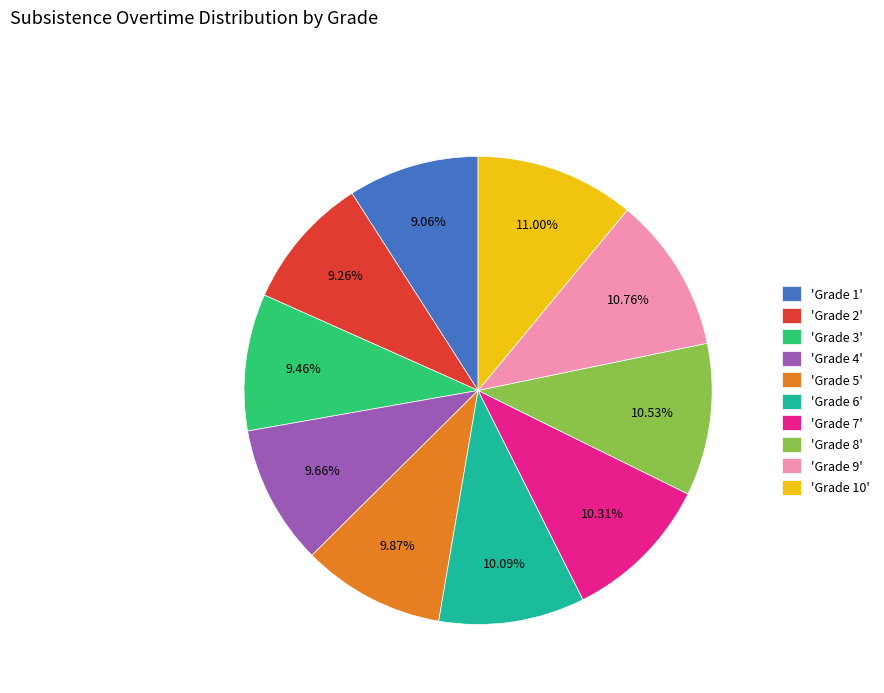

Count the number of slices in the pie.

10